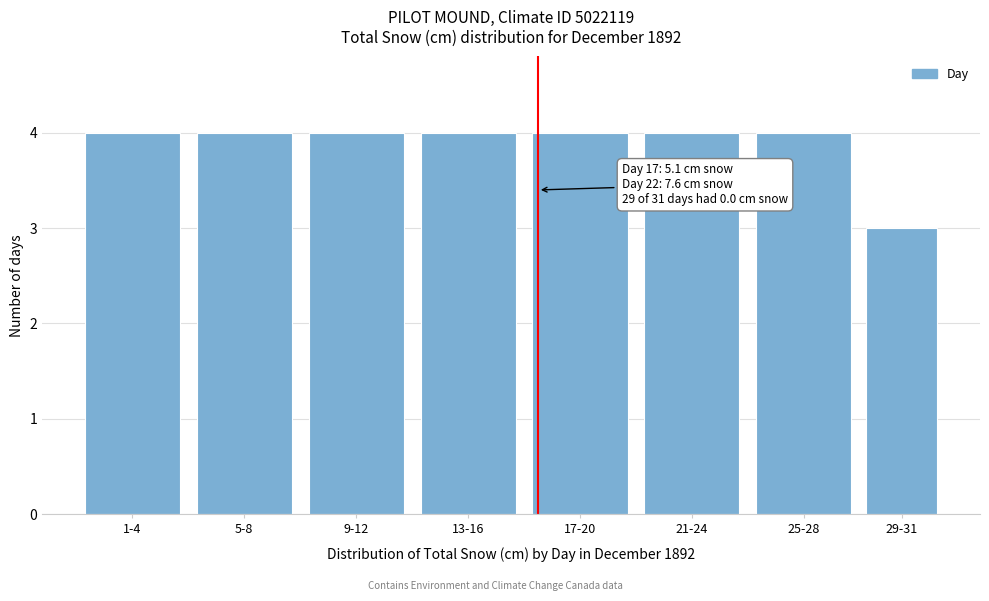

Reading left to right, extract all data points from this chart.

1-4=4	5-8=4	9-12=4	13-16=4	17-20=4	21-24=4	25-28=4	29-31=3